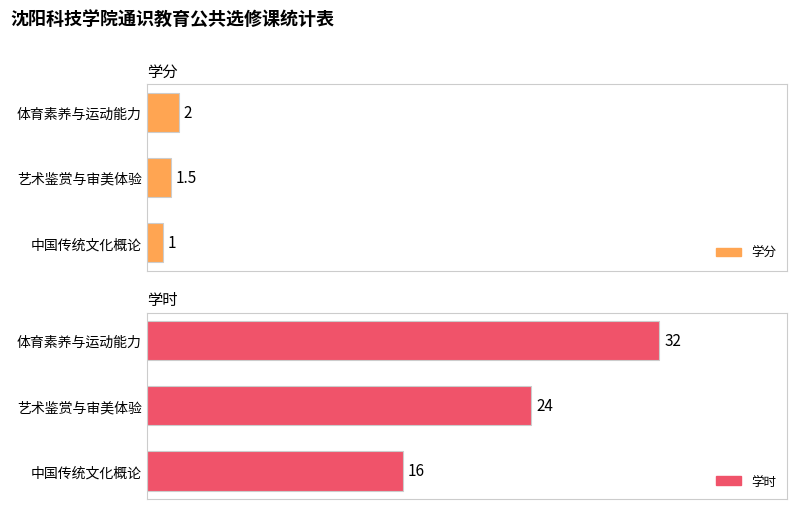

Count the number of data series in this chart.

2